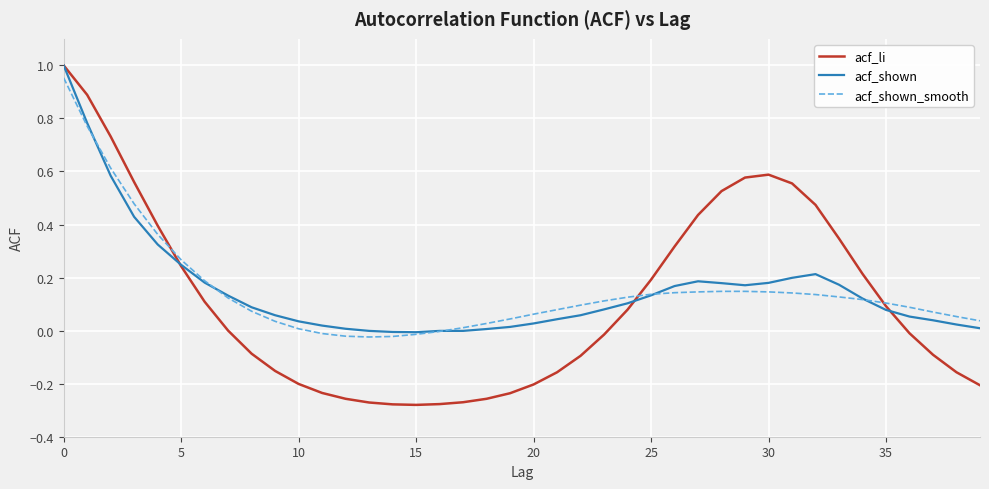

Which series has the largest range (max minus min)?

acf_li